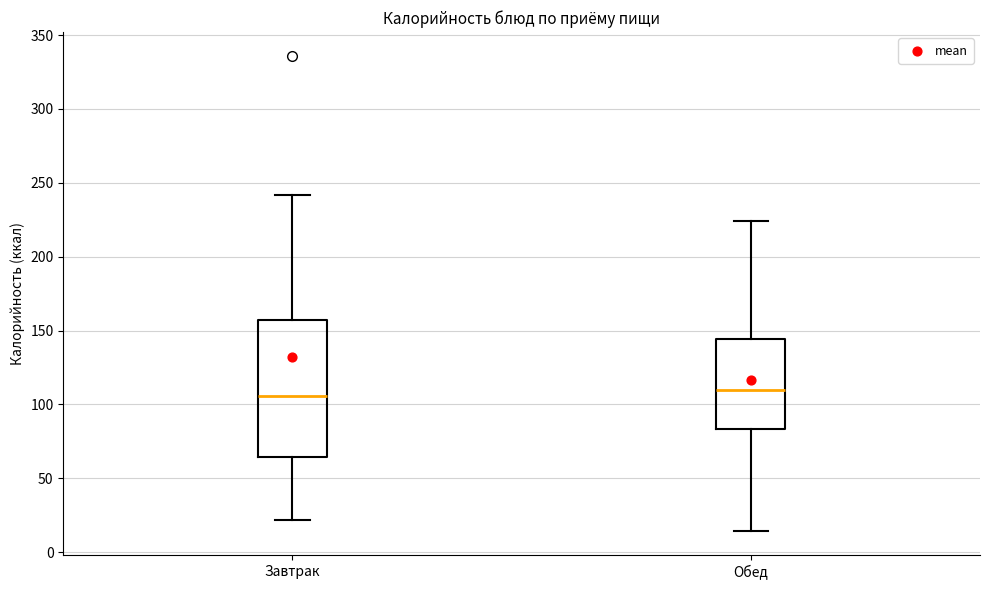

Reading left to right, read every box against the y-axis: the position of its median line, the range the box covers, and the ends of its whiskers. The values are not printed on the chart, so give them approximately, as read against the axis.

Завтрак: median 105, box 65 to 155, whiskers 20 to 240
Обед: median 110, box 85 to 145, whiskers 15 to 225